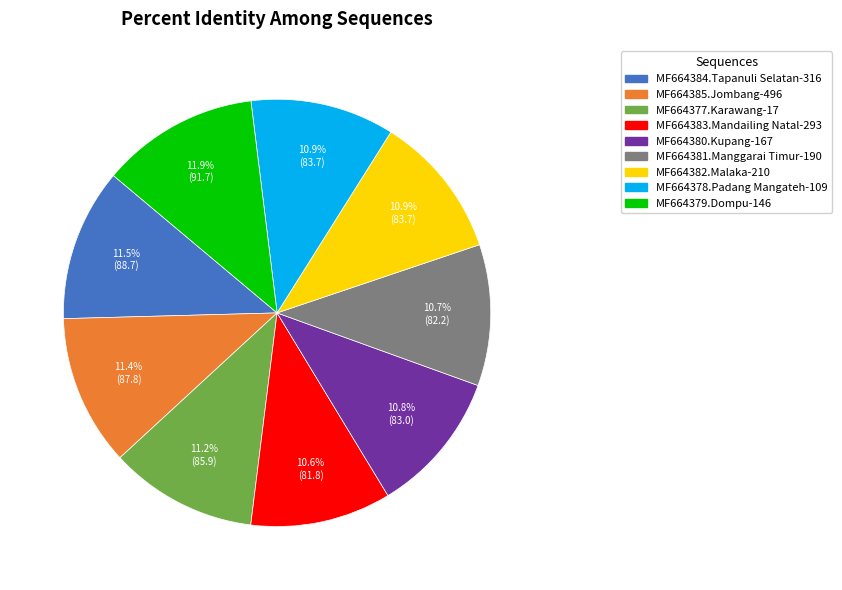

What percentage is the MF664385.Jombang-496 slice, to the nearest percent?

11%